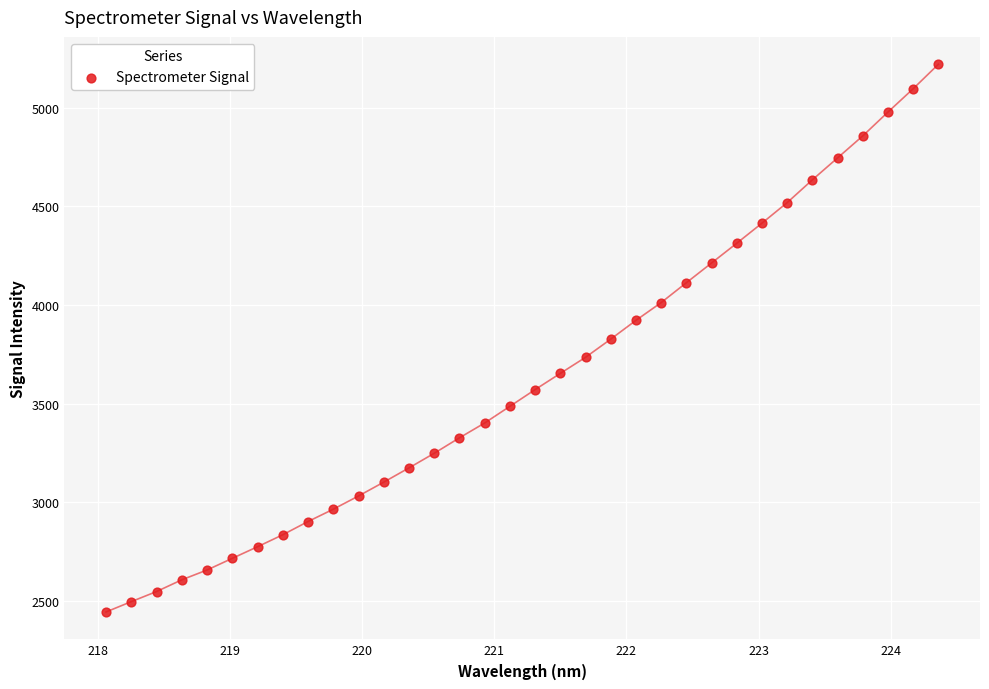

What is the range of X values (max minus min)?

6.3